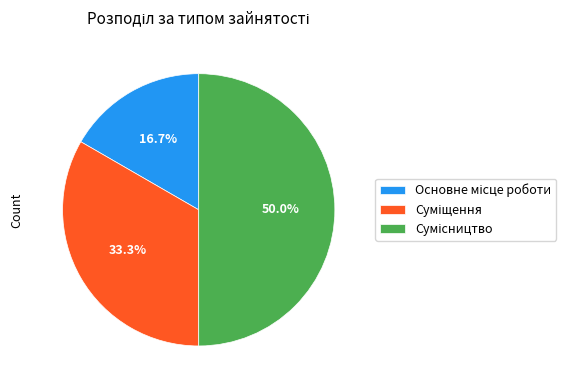

To the nearest percent, what is the difference between the largest and smallest slice percentages?

33%